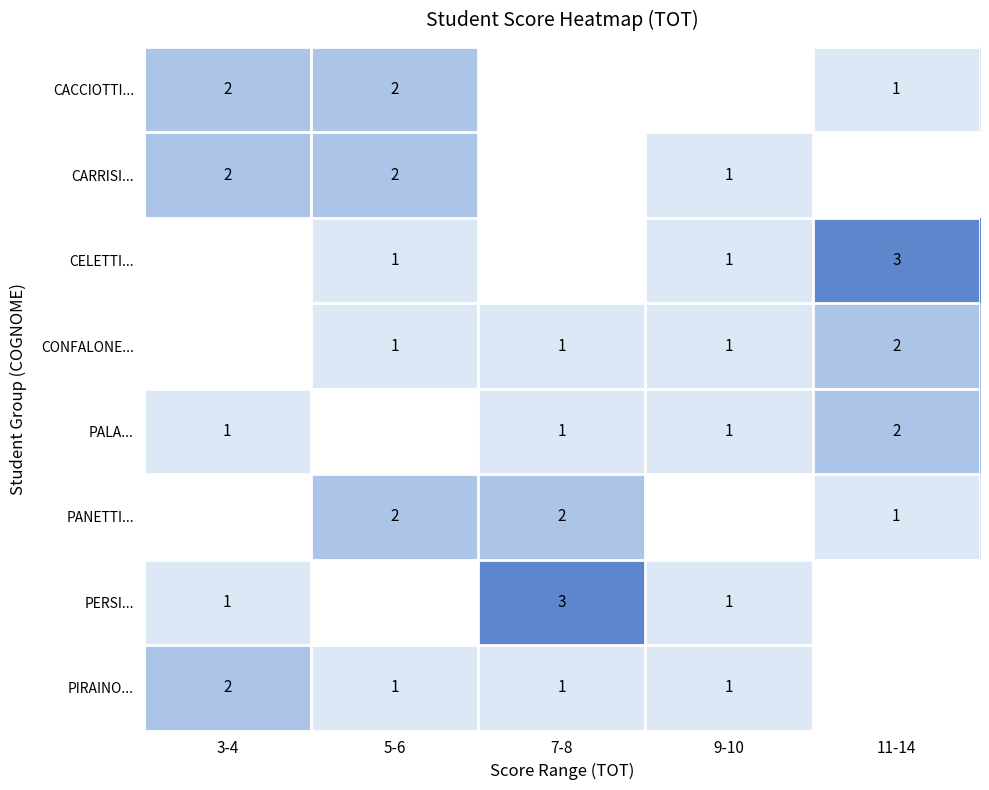

Which category has the lowest value across all series?

11-14